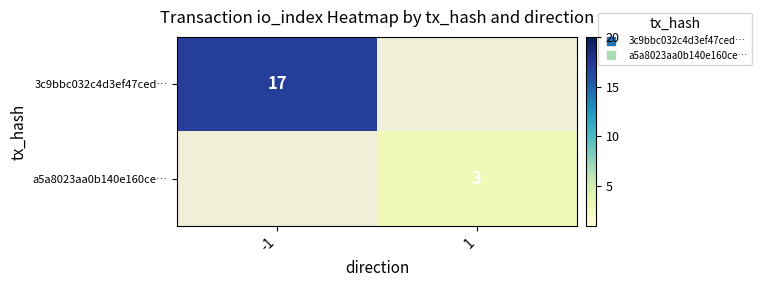

What value does the 3c9bbc032c4d3ef47ced… series have at -1?

17.0